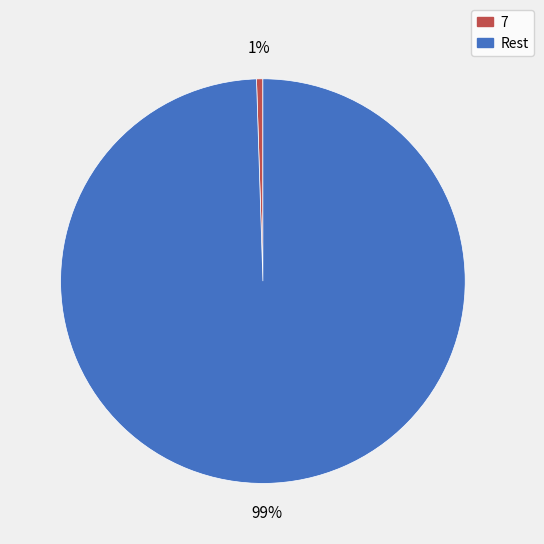

To the nearest percent, what is the average slice percentage?

50%